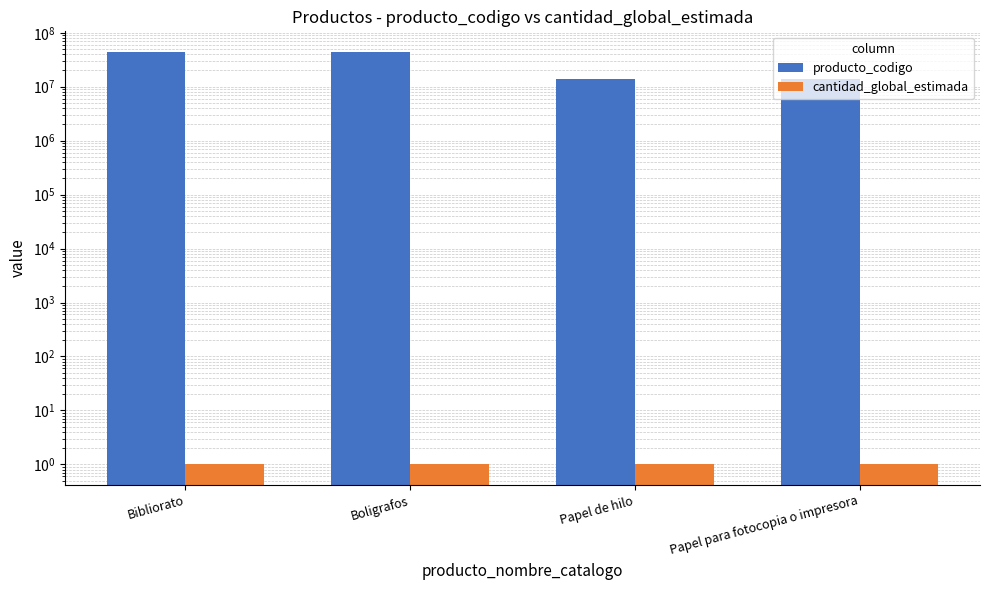

What is the total value across all series at Bibliorato?

44122016